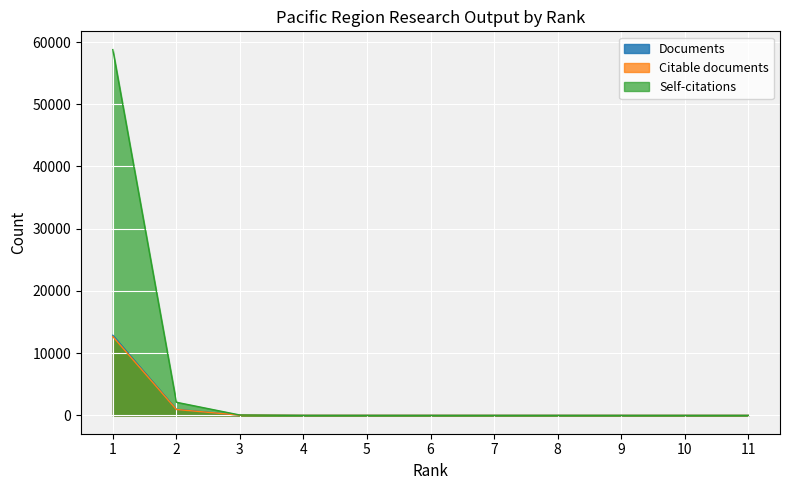

Between 3 and 7, which is larger?

3